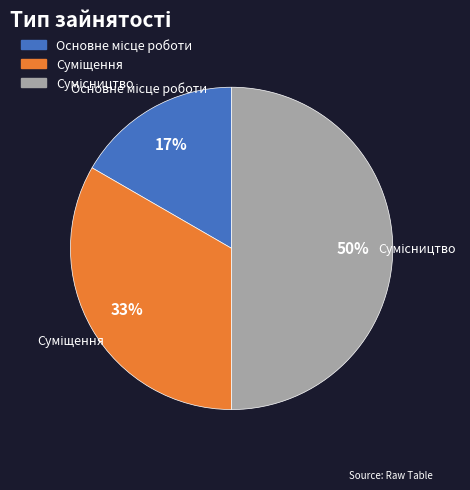

To the nearest percent, what is the difference between the largest and smallest slice percentages?

33%